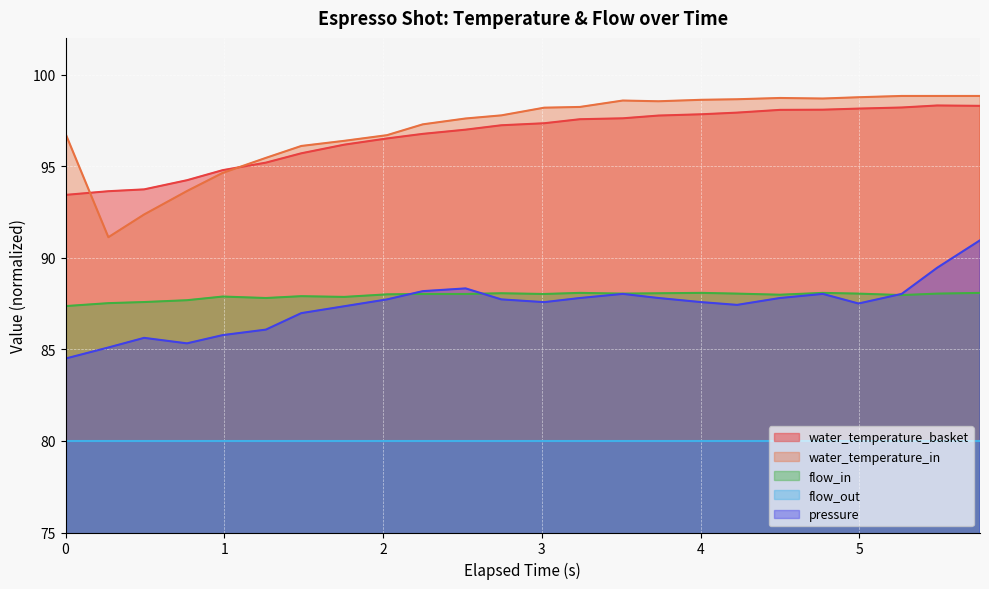

How many data points in water_temperature_basket are less than 97?

11